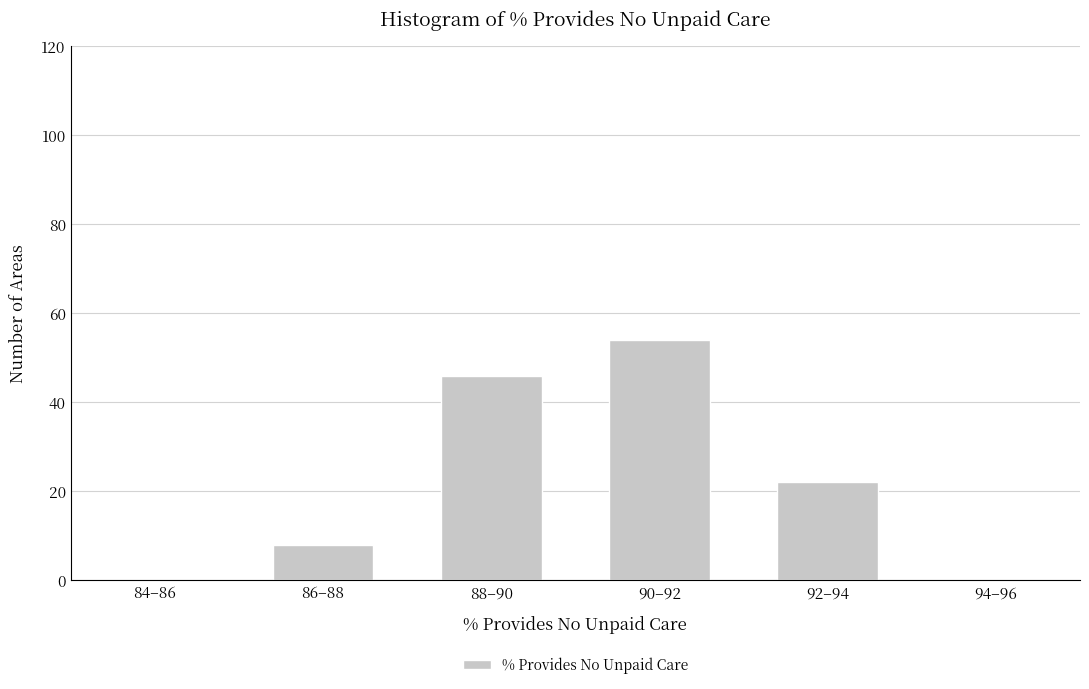

Reading right to left, transcribe all the data shown in this chart.

94–96=0	92–94=22	90–92=54	88–90=46	86–88=8	84–86=0